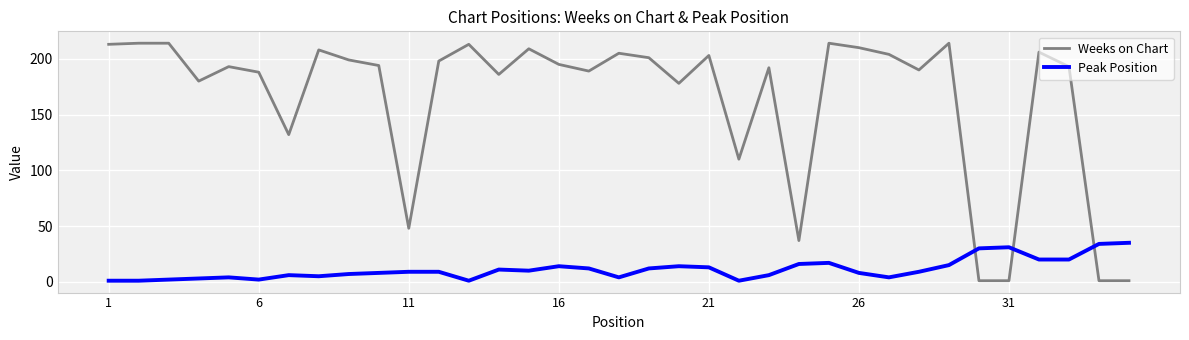

Is this an area chart (filled region under the line)?

No